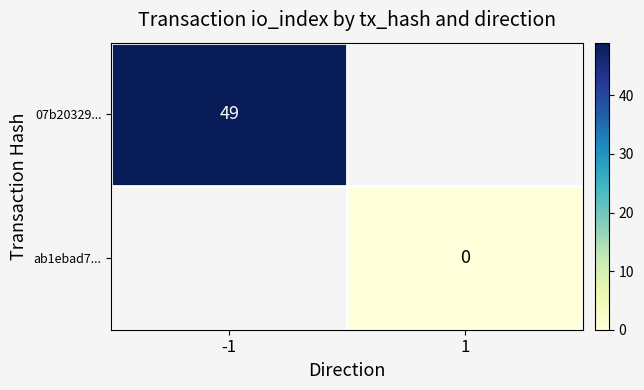

The 07b20329... series shows 16 at -1. True or false?

False